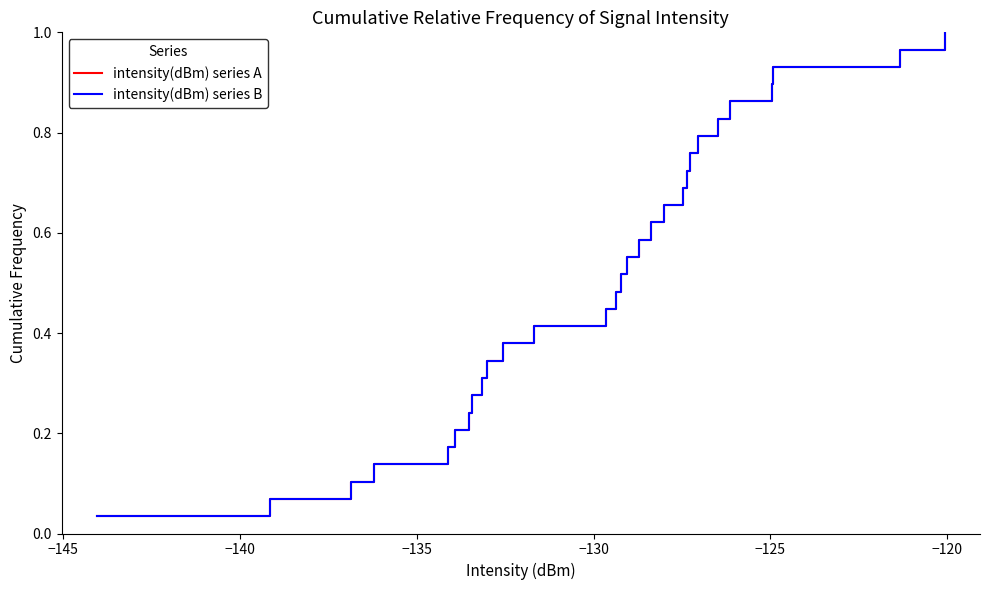

Reading left to right, what are all the values shown in this chart?

intensity(dBm) series A: 0.0	0.1	0.1	0.1	0.2	0.2	0.2	0.3	0.3	0.3	0.4	0.4	0.4	0.5	0.5	0.6	0.6	0.6	0.7	0.7	0.7	0.8	0.8	0.8	0.9	0.9	0.9	1.0	1.0
intensity(dBm) series B: 0.0	0.1	0.1	0.1	0.2	0.2	0.2	0.3	0.3	0.3	0.4	0.4	0.4	0.5	0.5	0.6	0.6	0.6	0.7	0.7	0.7	0.8	0.8	0.8	0.9	0.9	0.9	1.0	1.0